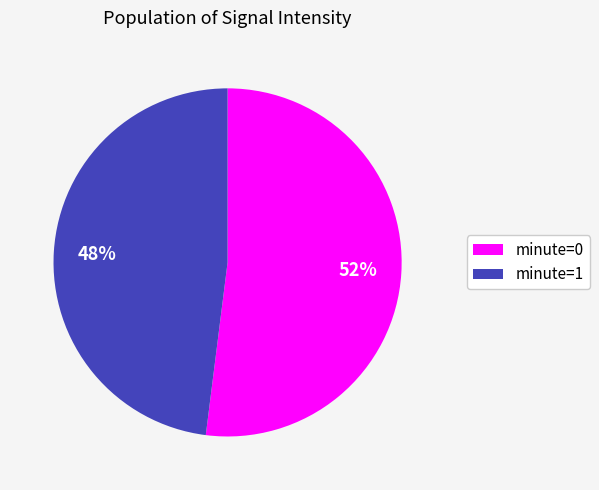

Is there any slice that represents more than half of the pie?

Yes